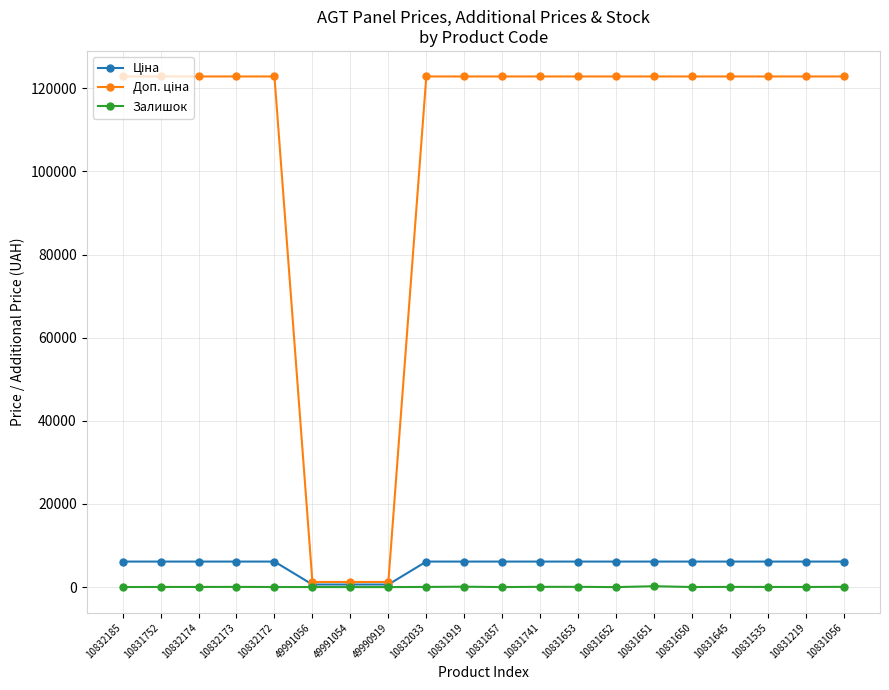

At how many categories does at least one series exceed 87581?

17